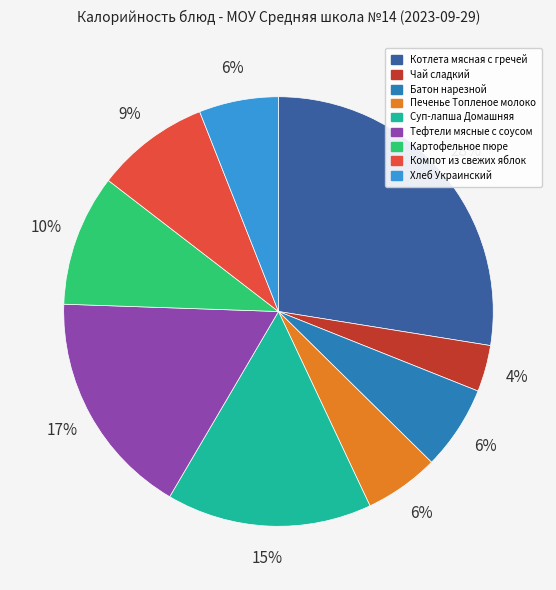

Is the sum of Картофельное пюре and Суп-лапша Домашняя greater than half?

No